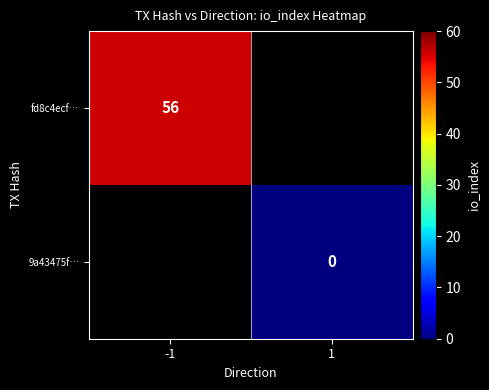

True or false: fd8c4ecf… has a value of 28 at -1.

False